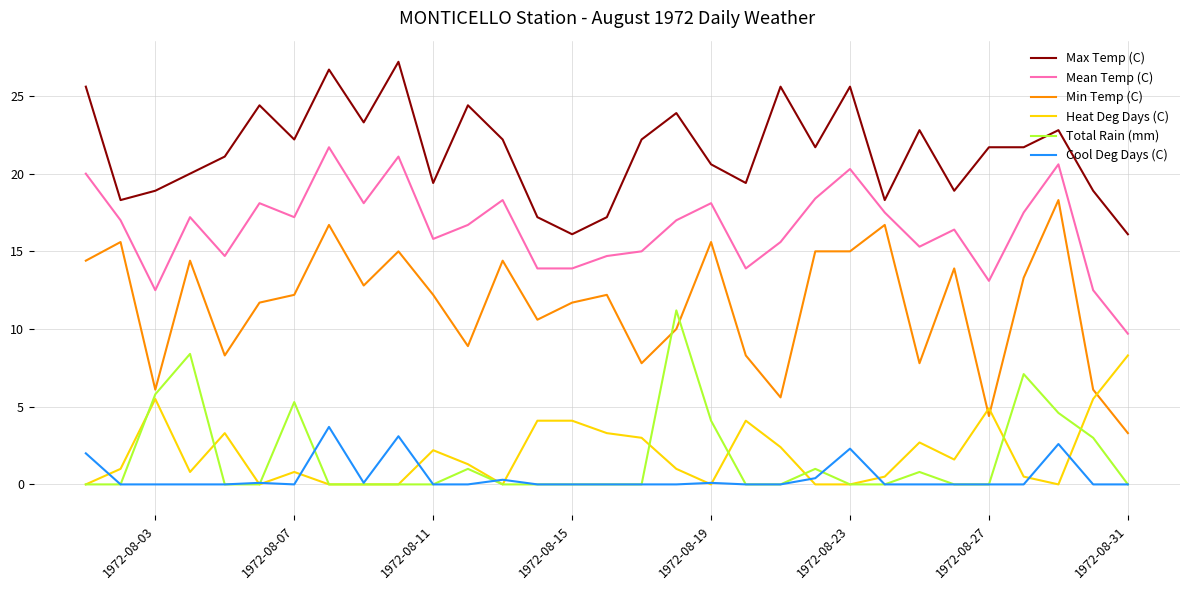

True or false: Total Rain (mm) and Min Temp (C) cross at least once.

True